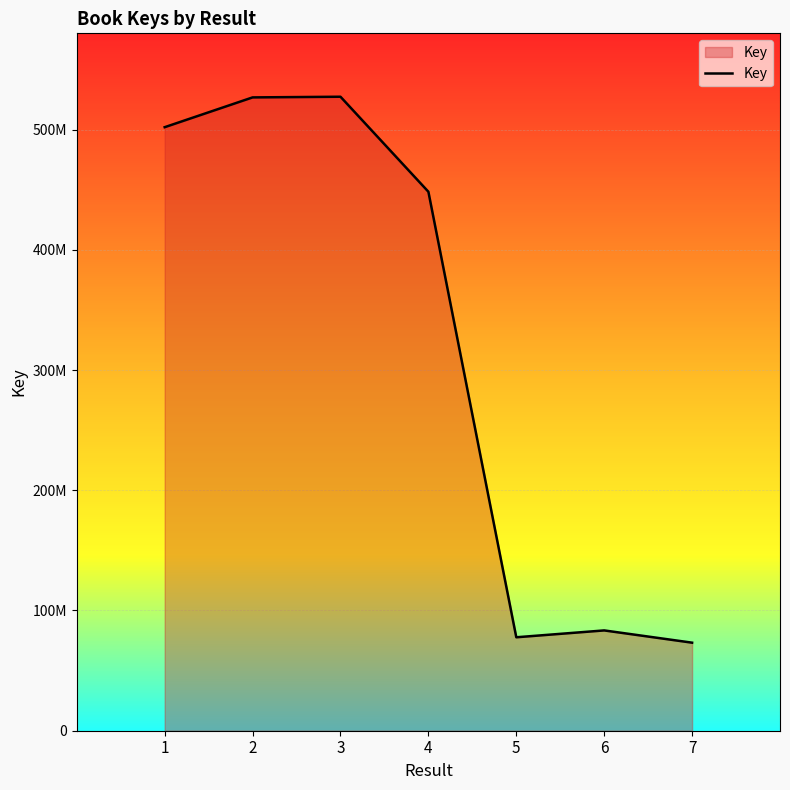

True or false: the data has more than 1 interior local peaks.

True